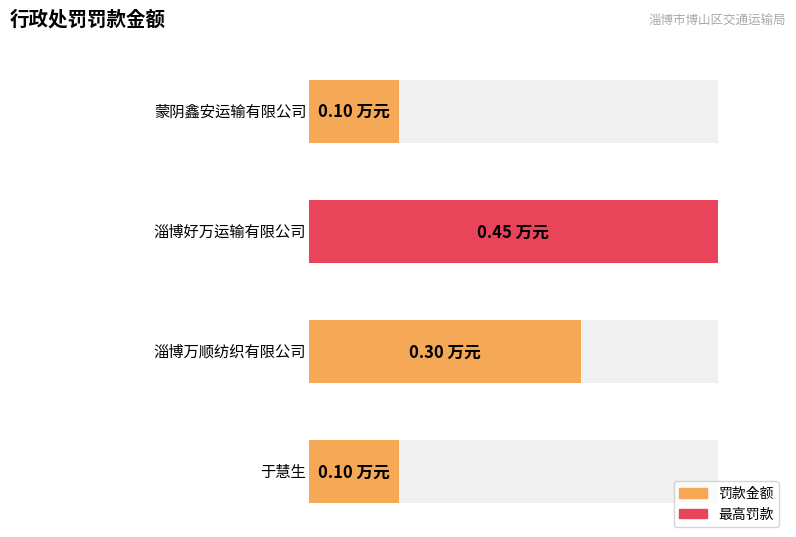

Between 淄博万顺纺织有限公司 and 蒙阴鑫安运输有限公司, which is larger?

淄博万顺纺织有限公司